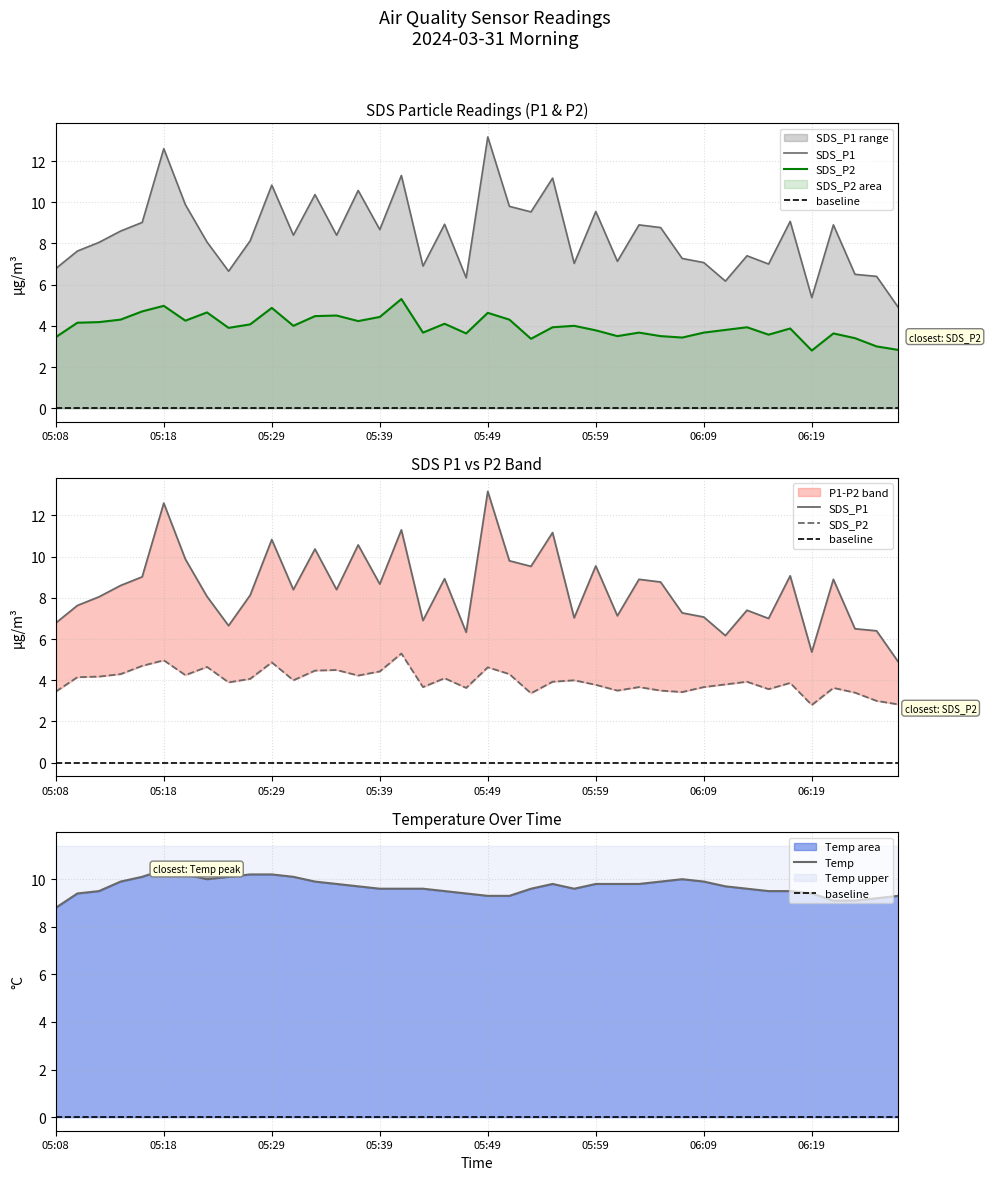

What is the label of the 39th point from the right?

05:10